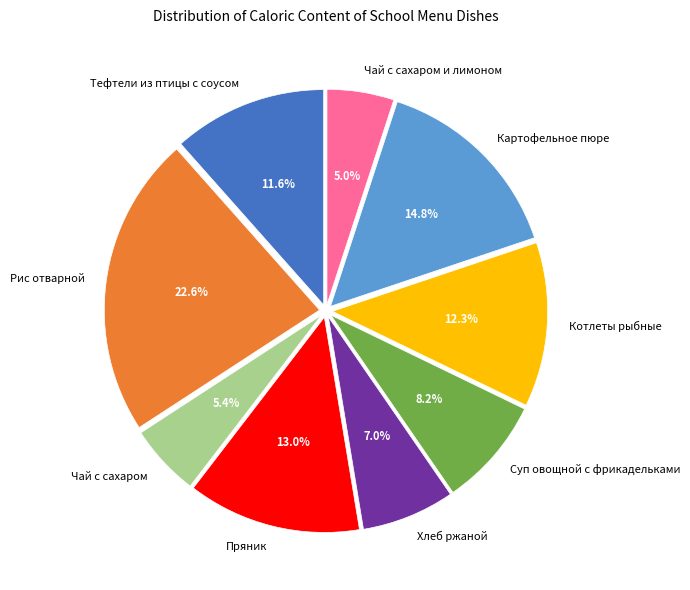

Is it true that Картофельное пюре is 3% of the pie?

False